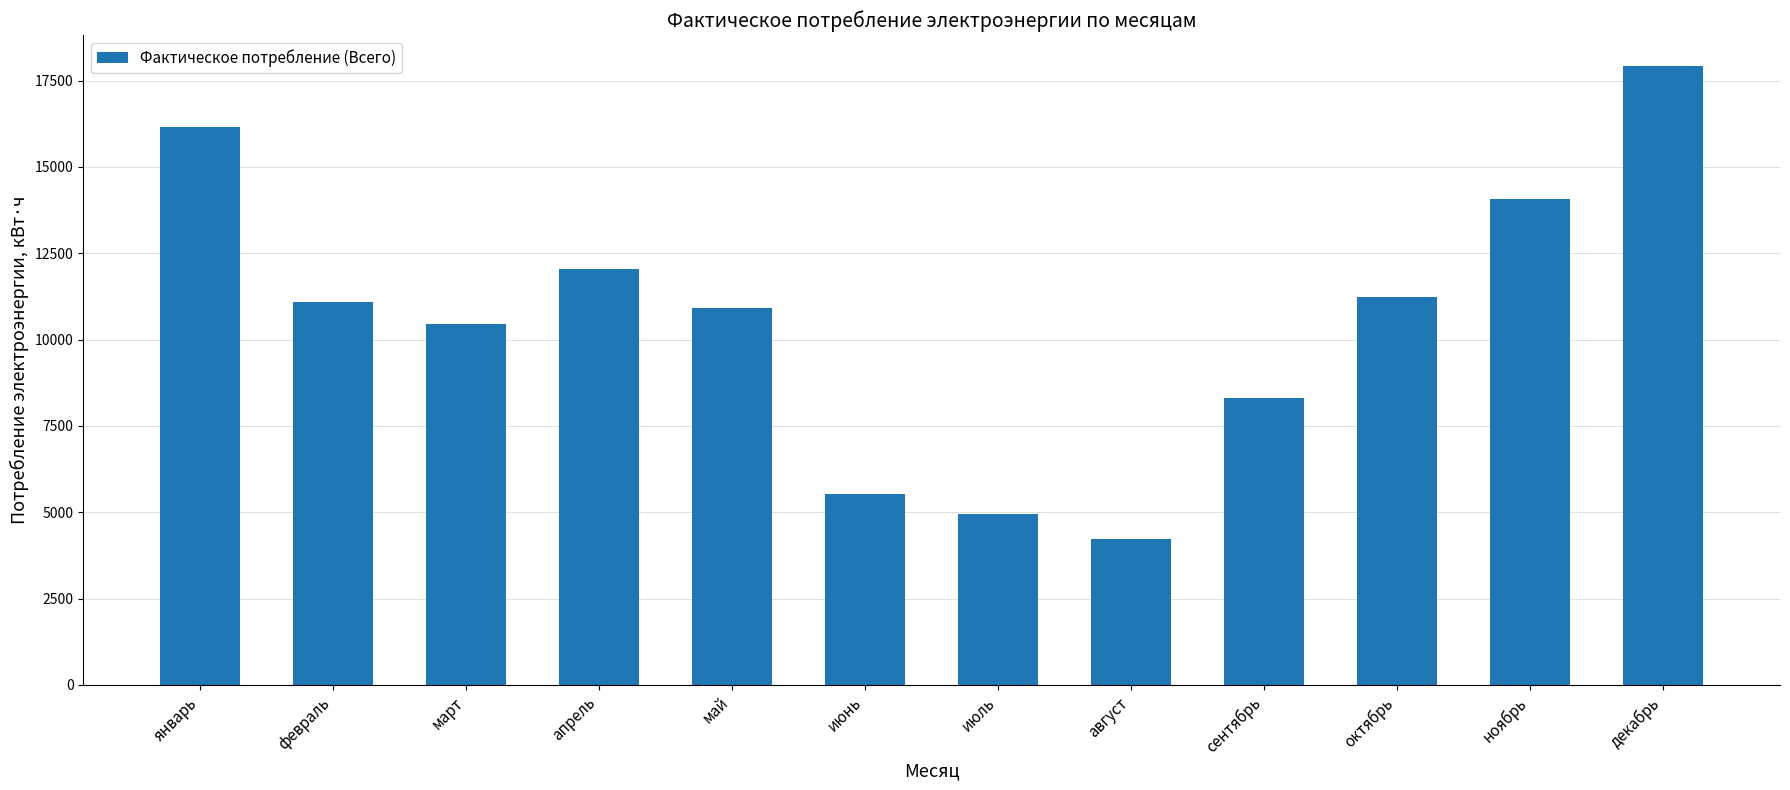

True or false: the data shows 8773 at июль.

False